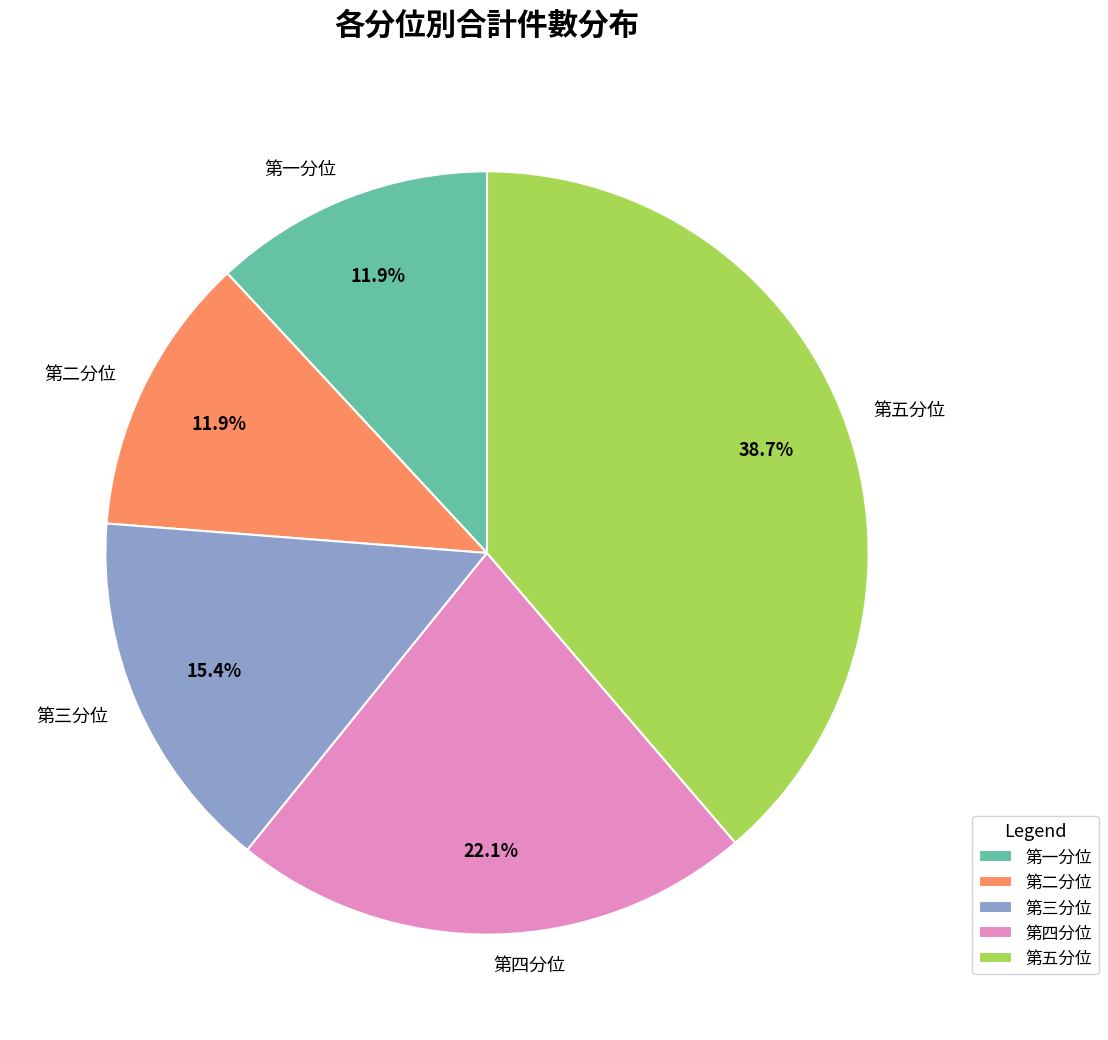

What portion of the pie excludes 第三分位?

84.6%